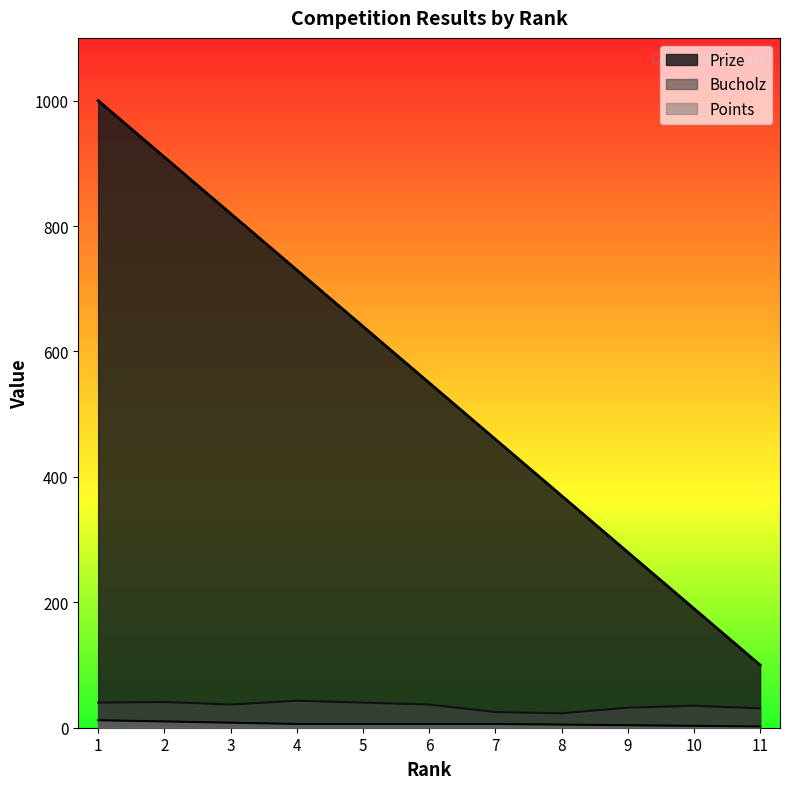

Reading left to right, transcribe all the data shown in this chart.

Prize: 1000	910	820	730	640	550	460	370	280	190	100
Bucholz: 40	41	37	43	40	37	25	23	32	35	31
Points: 12	10	8	6	6	6	6	5	4	3	2